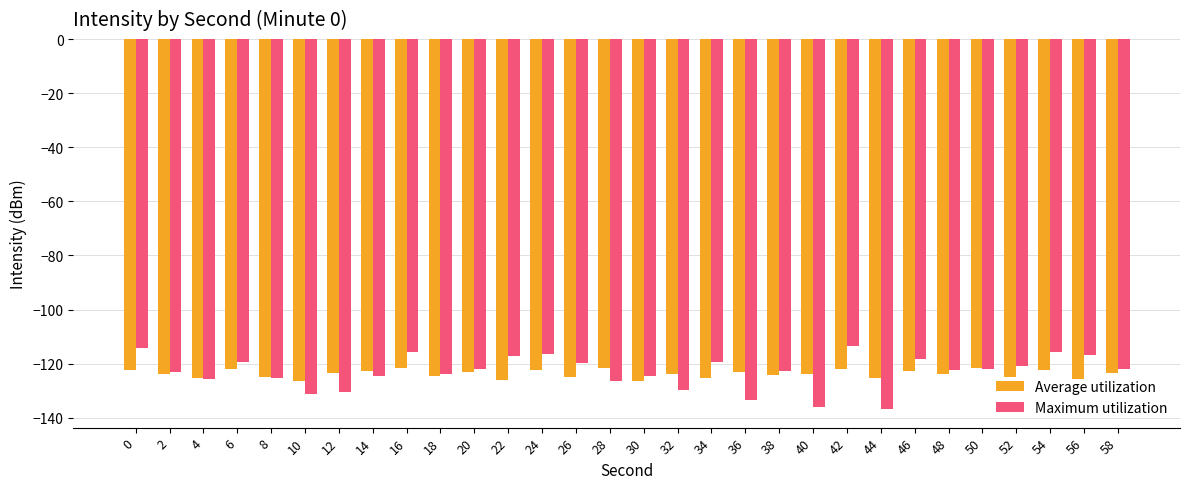

Rank the series at 36 from highest to lowest value.

Average utilization, Maximum utilization